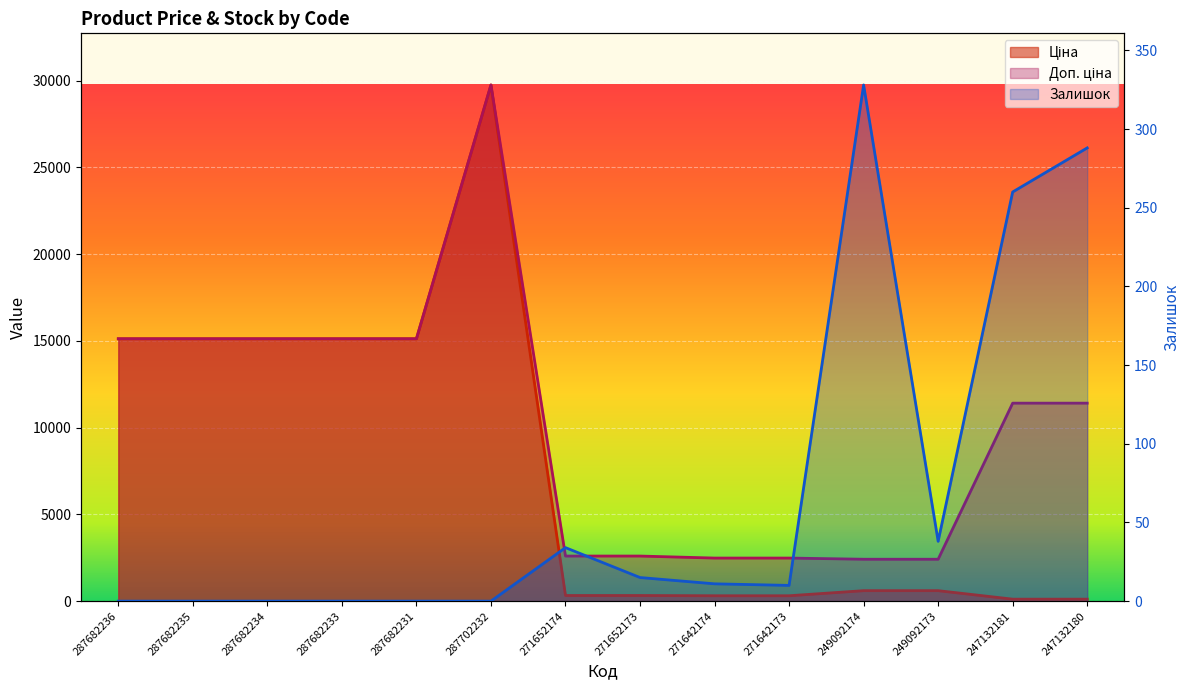

What is the spread (max minus min) of values at 249092174?

2086.8